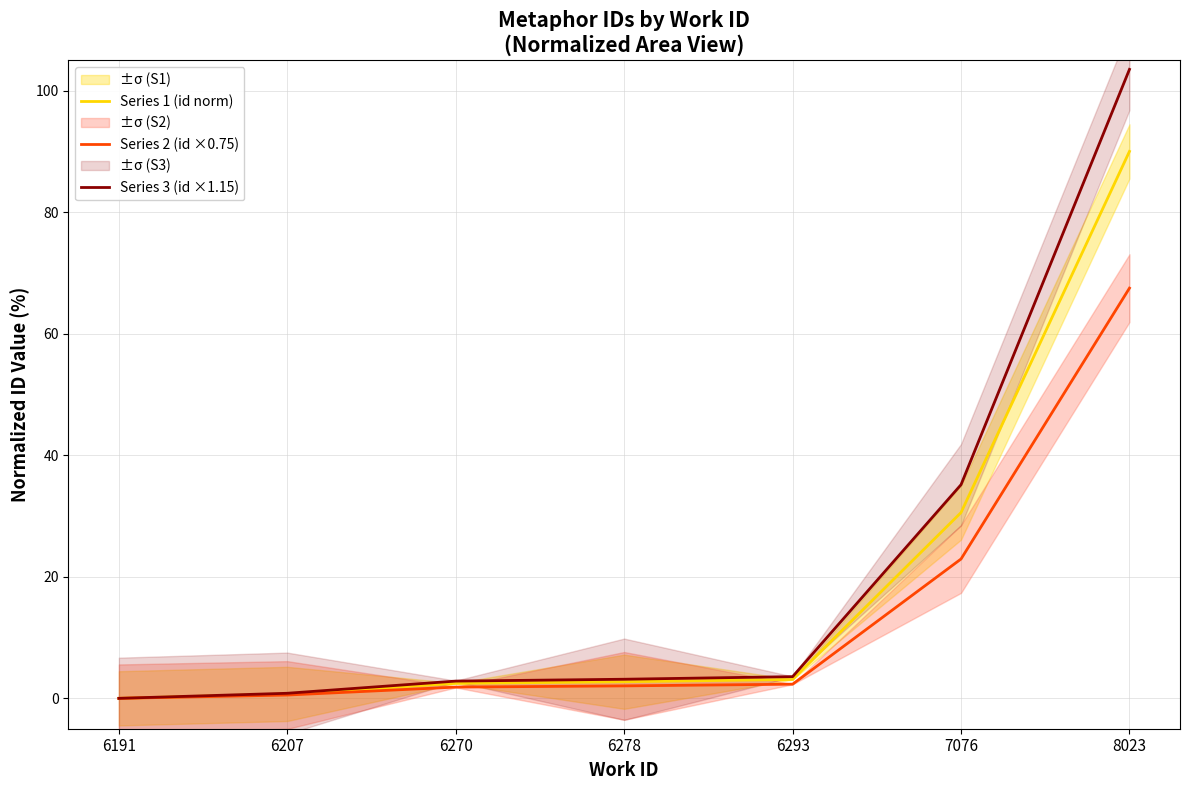

Rank the series by their average value, from lowest to highest.

Series 2 (id ×0.75), Series 1 (id norm), Series 3 (id ×1.15)